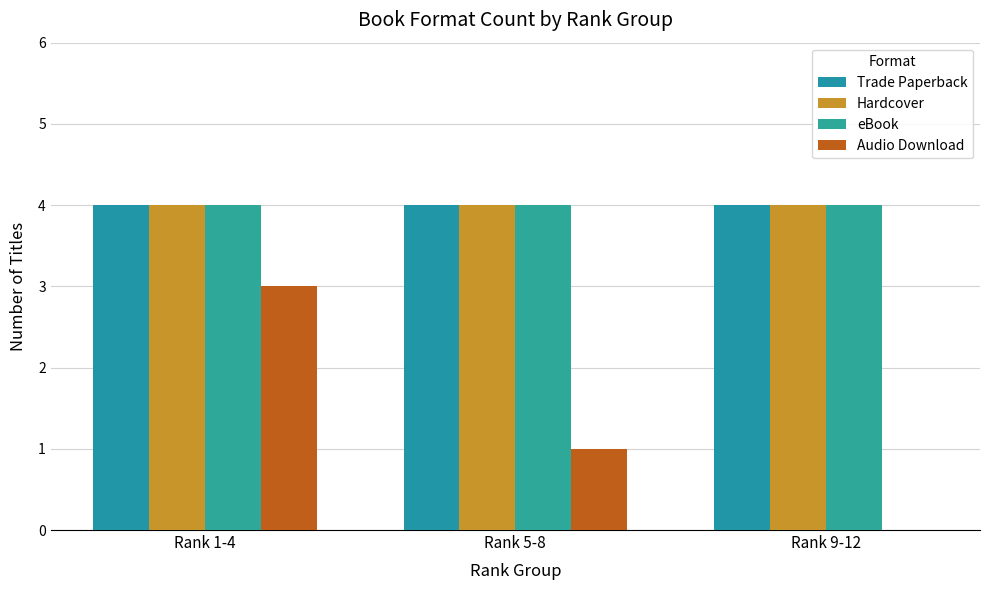

Reading left to right, extract all data points from this chart.

Trade Paperback: Rank 1-4=4	Rank 5-8=4	Rank 9-12=4
Hardcover: Rank 1-4=4	Rank 5-8=4	Rank 9-12=4
eBook: Rank 1-4=4	Rank 5-8=4	Rank 9-12=4
Audio Download: Rank 1-4=3	Rank 5-8=1	Rank 9-12=0